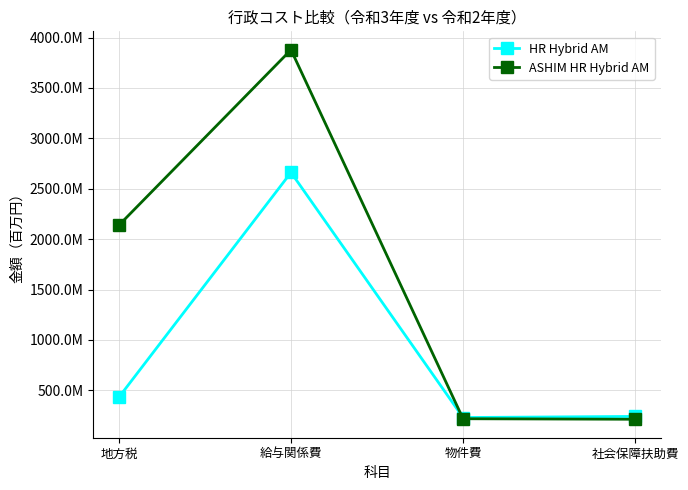

List the series in order of their overall mean, lowest first.

HR Hybrid AM, ASHIM HR Hybrid AM